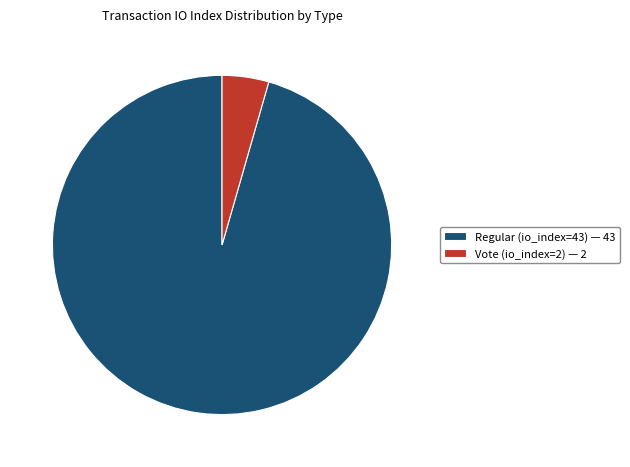

What is the ratio of the value at Regular (io_index=43) to the value at Vote (io_index=2)?

21.5